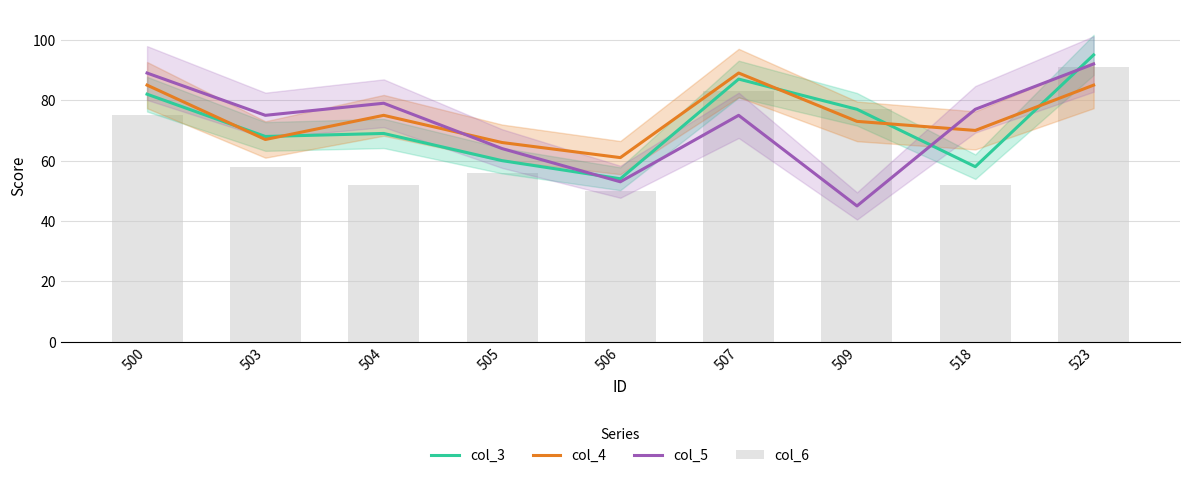

Reading left to right, extract all data points from this chart.

col_3: 500=82	503=68	504=69	505=60	506=54	507=87	509=77	518=58	523=95
col_4: 500=85	503=67	504=75	505=66	506=61	507=89	509=73	518=70	523=85
col_5: 500=89	503=75	504=79	505=64	506=53	507=75	509=45	518=77	523=92
col_6: 500=75	503=58	504=52	505=56	506=50	507=83	509=77	518=52	523=91